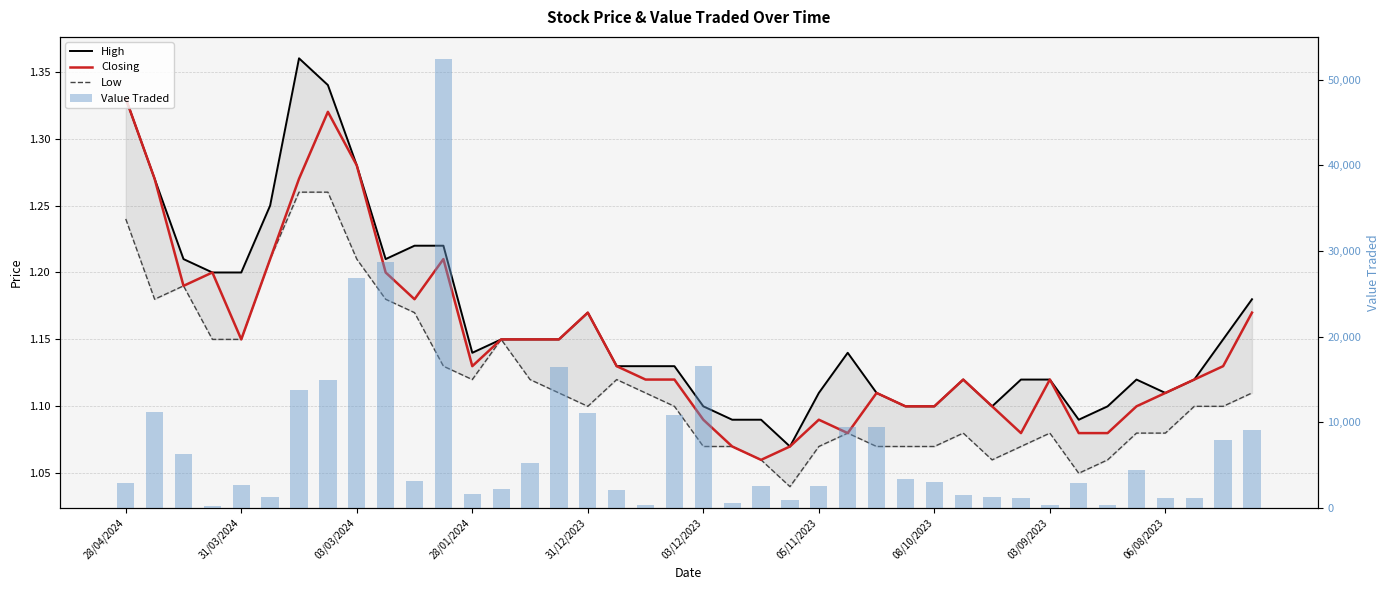

True or false: High has a value of 1.1 at 18.

True